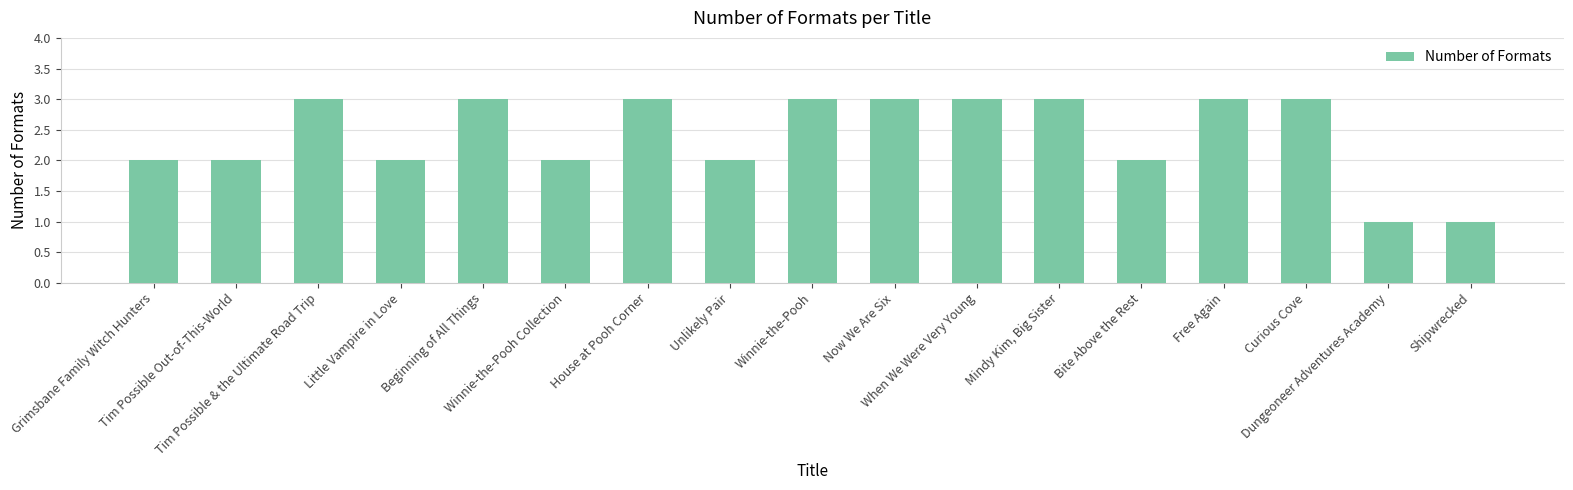

Between House at Pooh Corner and Grimsbane Family Witch Hunters, which is larger?

House at Pooh Corner